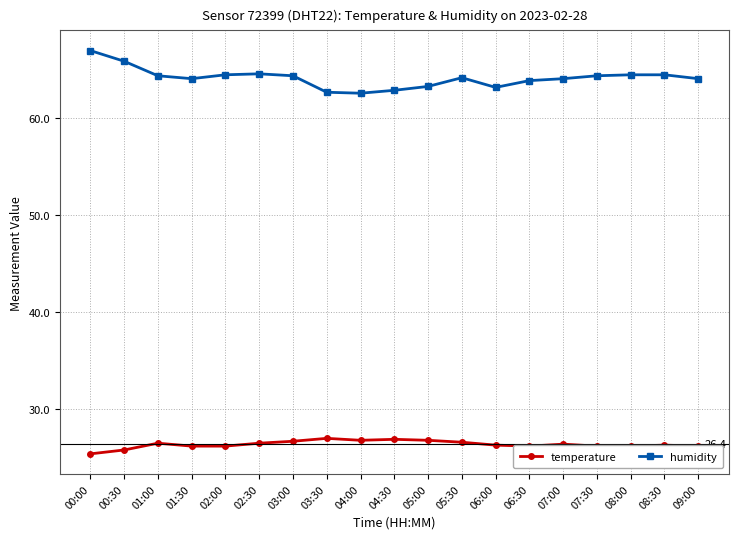

True or false: humidity and temperature intersect in this chart.

False